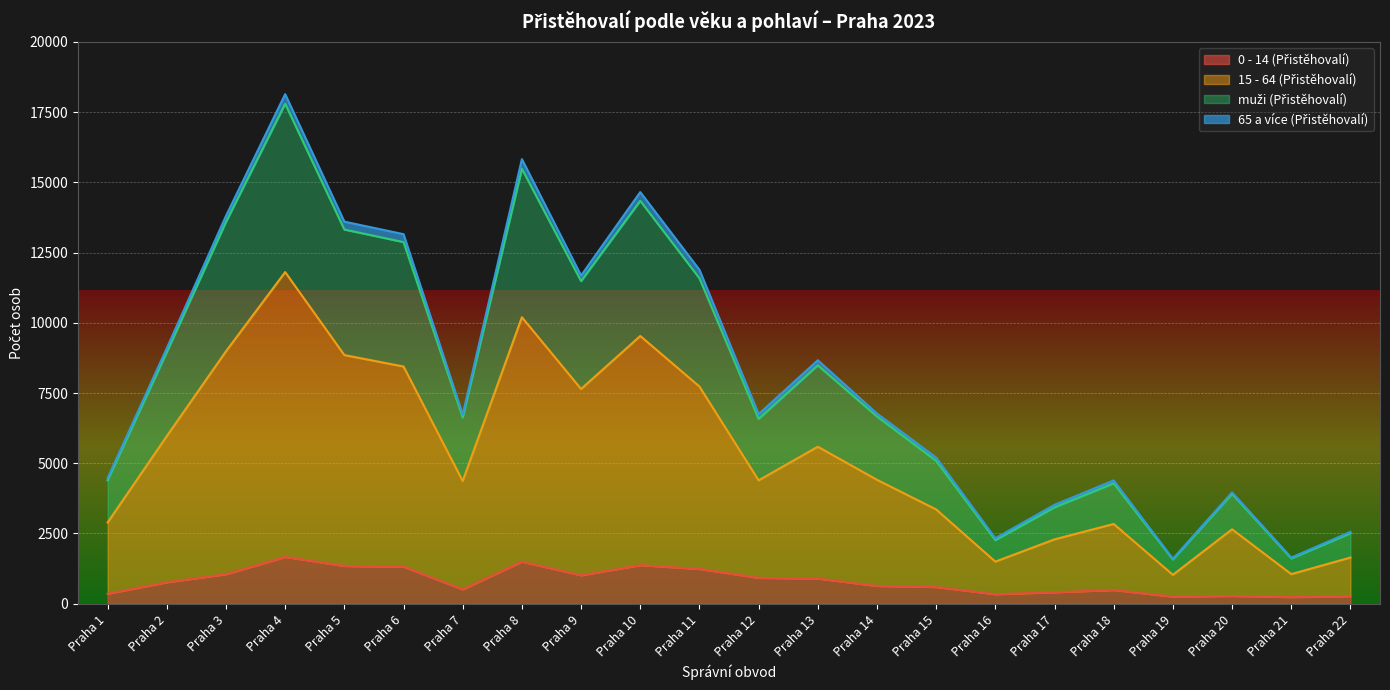

What is the sum of the muži (Přistěhovalí) values at Praha 11 and Praha 10?

25927